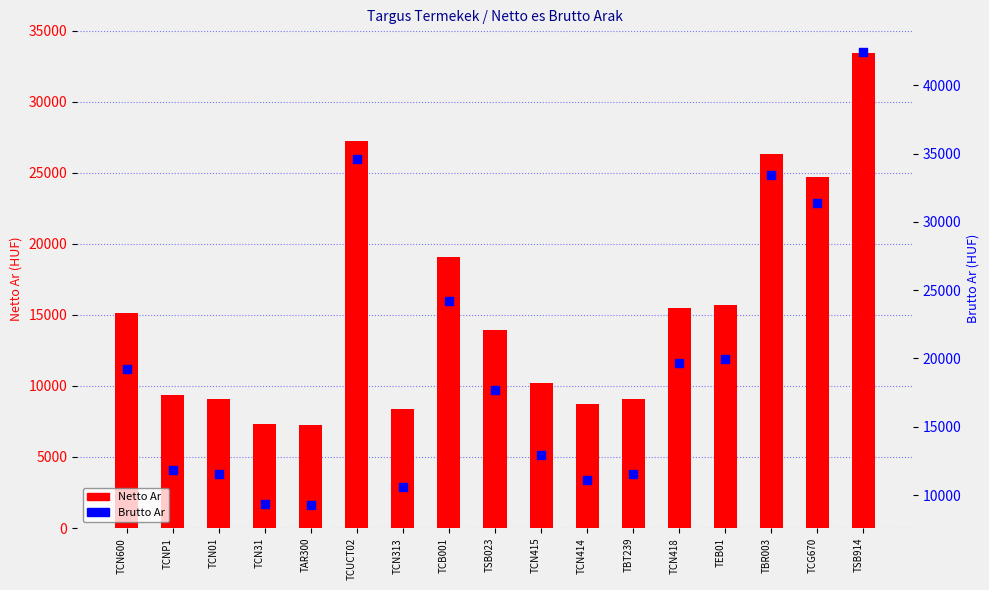

Which series contains the lowest Y value?

Netto Ar